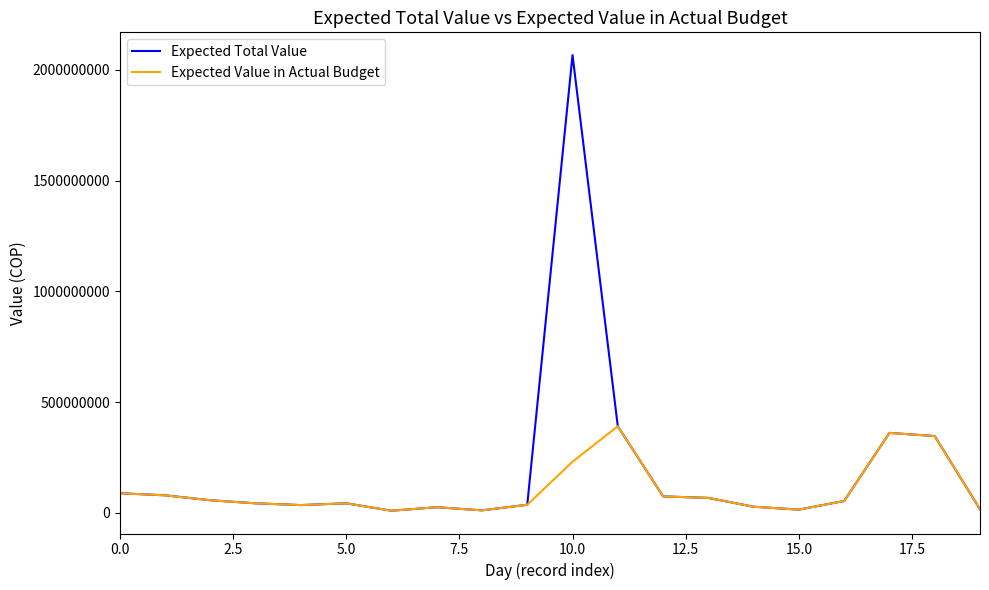

In Expected Total Value, how many points are higher than both neighbors (excluding endpoints)?

4